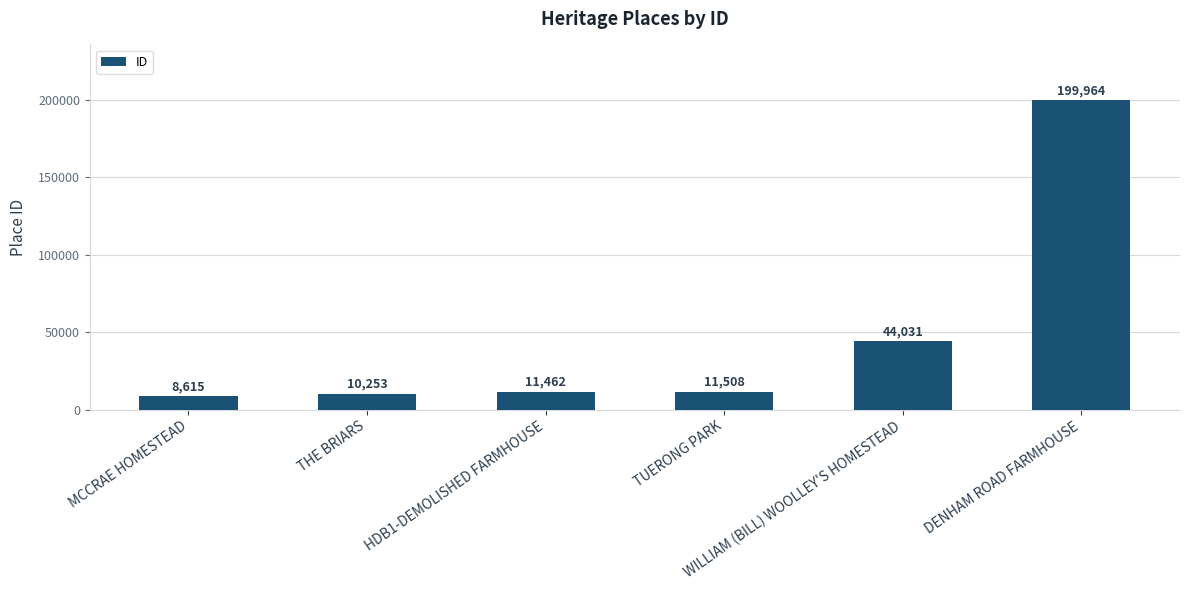

What is the label of the 5th bar from the right?

THE BRIARS